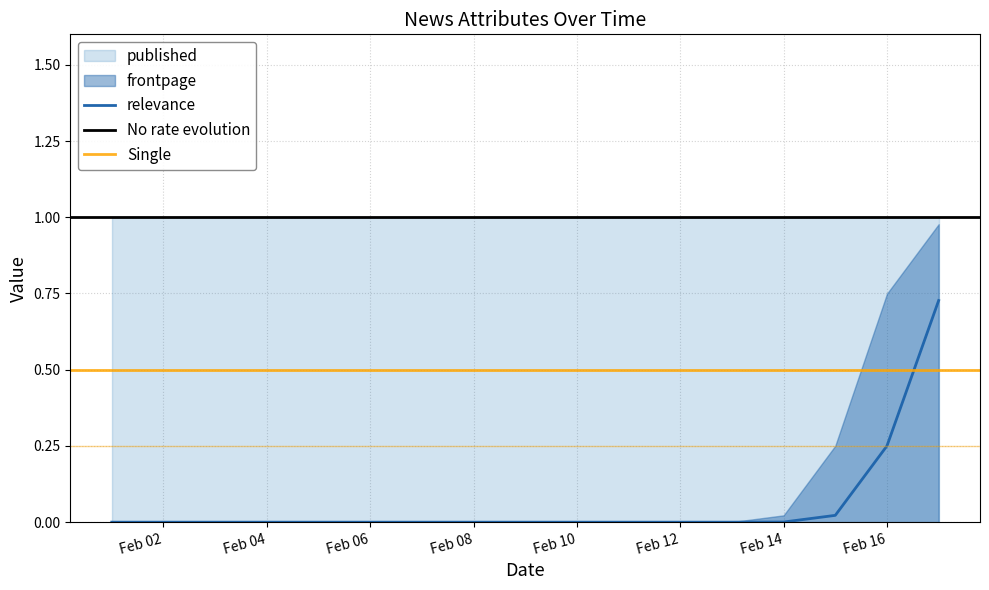

Between 2013-02-13 and 2013-02-16, which series saw the biggest shift?

frontpage